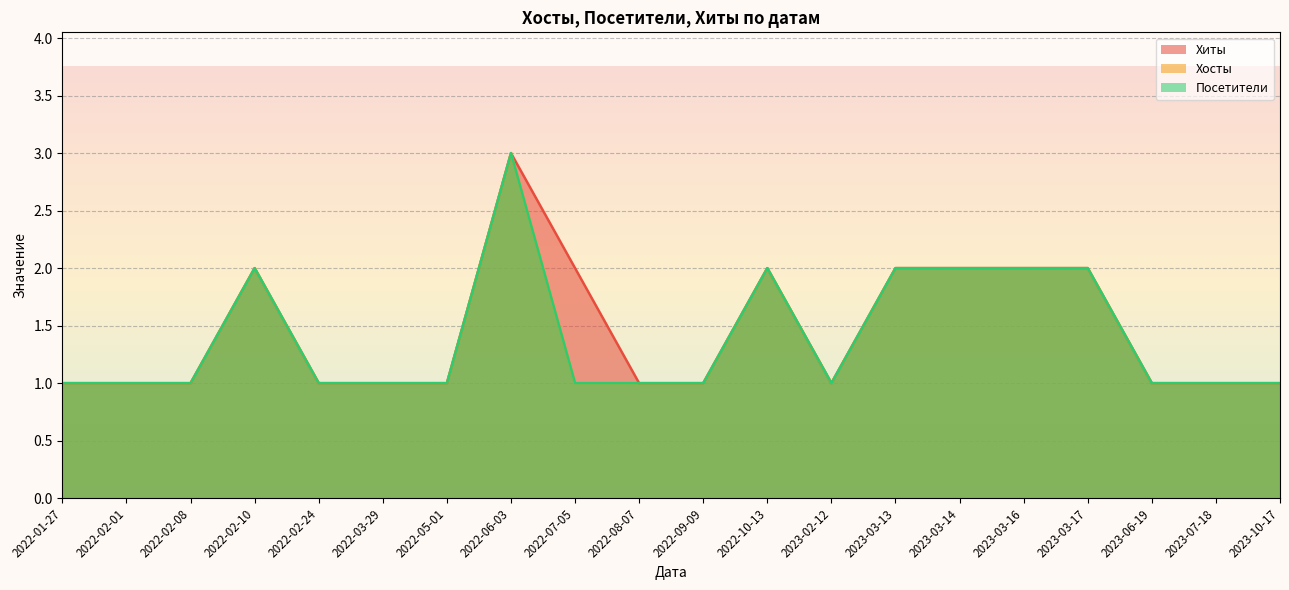

What are all the series names shown in the legend?

Хиты, Хосты, Посетители